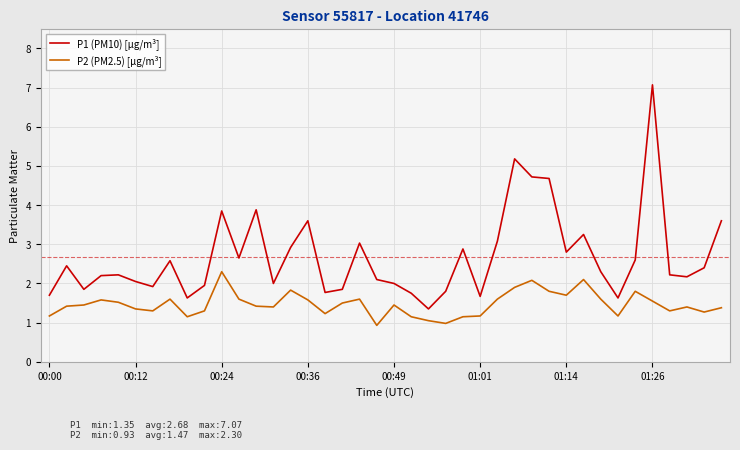

What is the highest value of the P2 (PM2.5) [µg/m³] series?

2.3